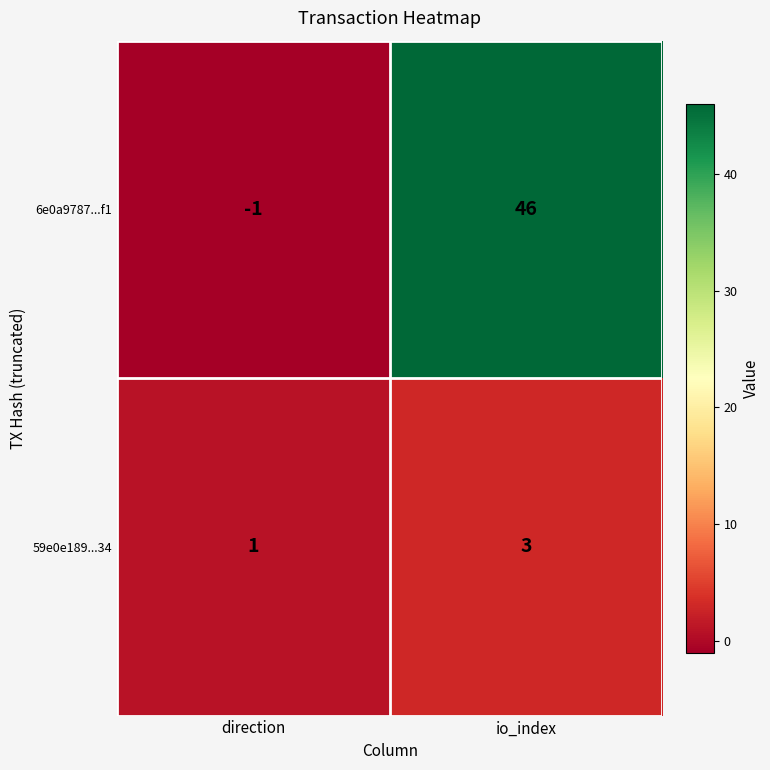

List the series in order of their overall mean, lowest first.

59e0e189...34, 6e0a9787...f1